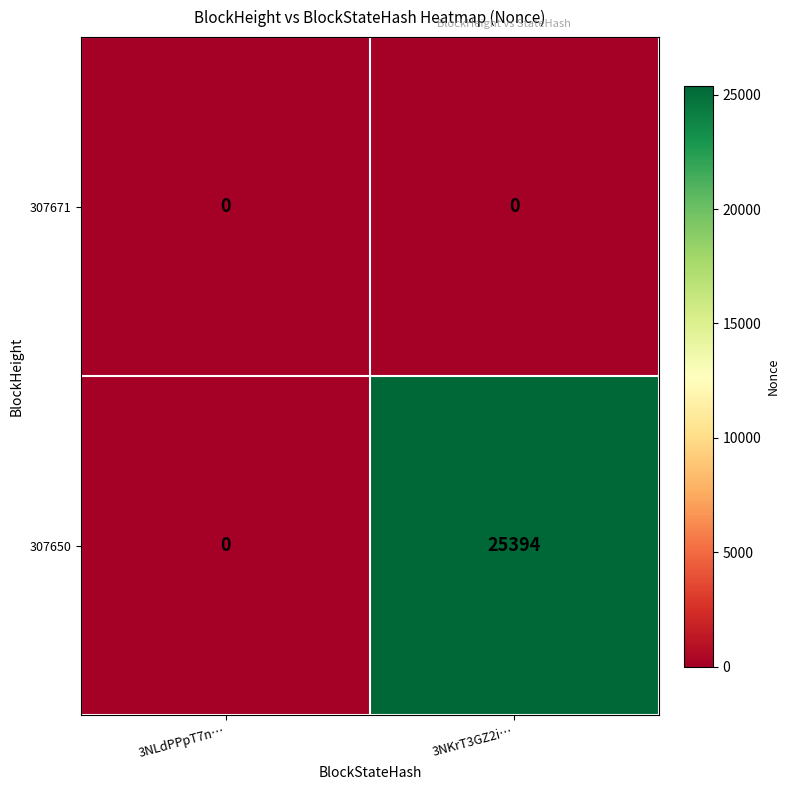

What is the maximum value shown in the chart?

25394